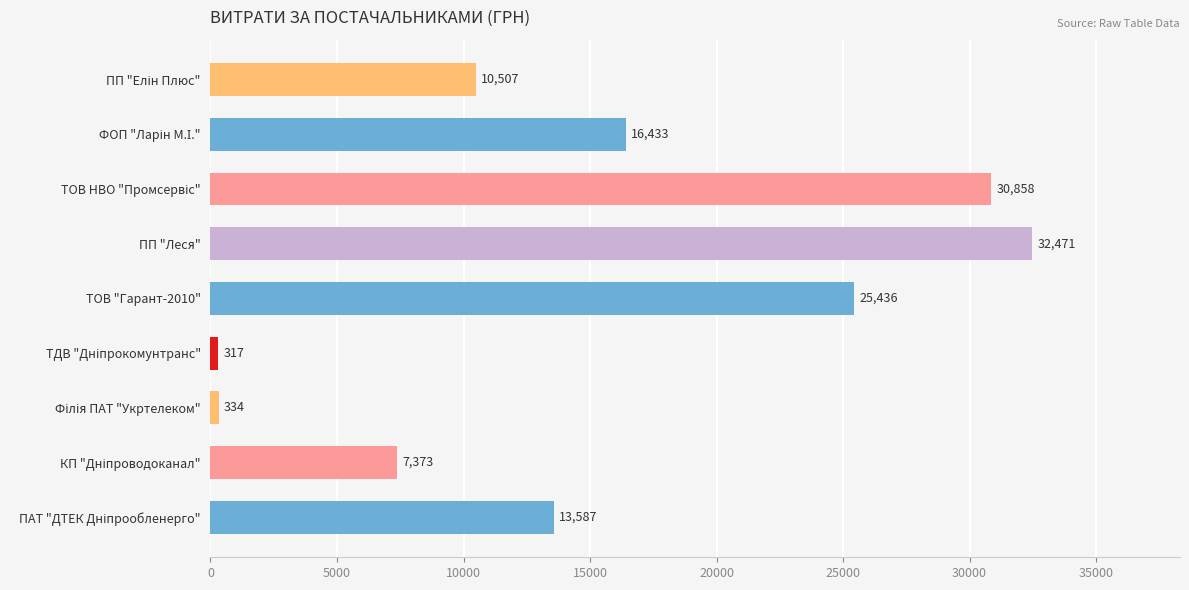

What is the difference between the maximum and minimum values?

32154.0